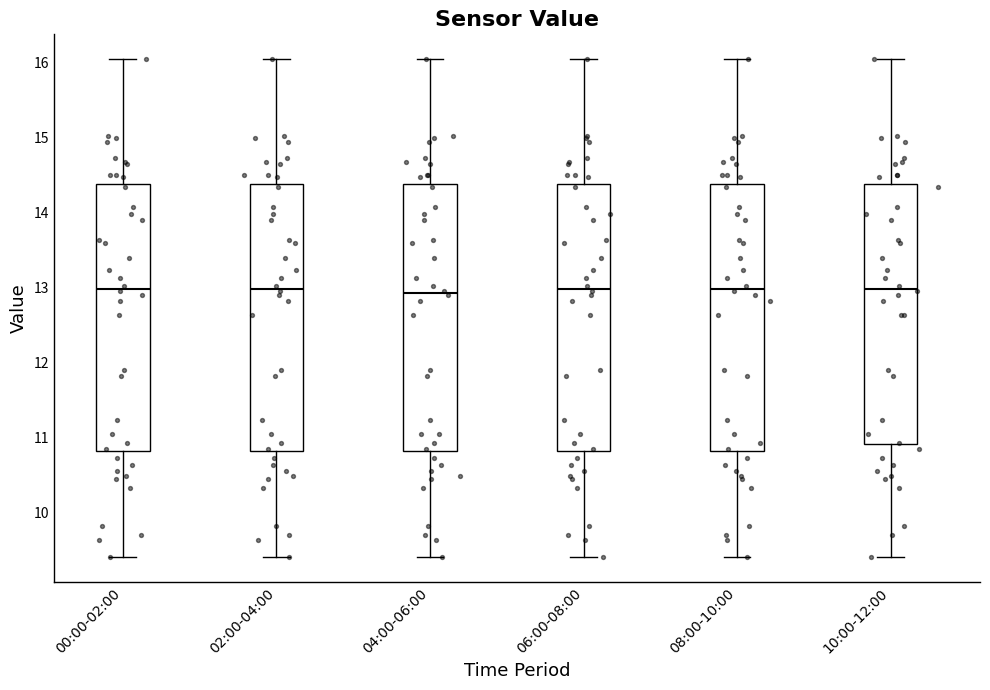

Reading left to right, read every box against the y-axis: the position of its median line, the range the box covers, and the ends of its whiskers. The values are not printed on the chart, so give them approximately, as read against the axis.

00:00-02:00: median 13.0, box 10.8 to 14.4, whiskers 9.4 to 16.1
02:00-04:00: median 13.0, box 10.8 to 14.4, whiskers 9.4 to 16.1
04:00-06:00: median 12.9, box 10.8 to 14.4, whiskers 9.4 to 16.1
06:00-08:00: median 13.0, box 10.8 to 14.4, whiskers 9.4 to 16.1
08:00-10:00: median 13.0, box 10.8 to 14.4, whiskers 9.4 to 16.1
10:00-12:00: median 13.0, box 10.9 to 14.4, whiskers 9.4 to 16.1